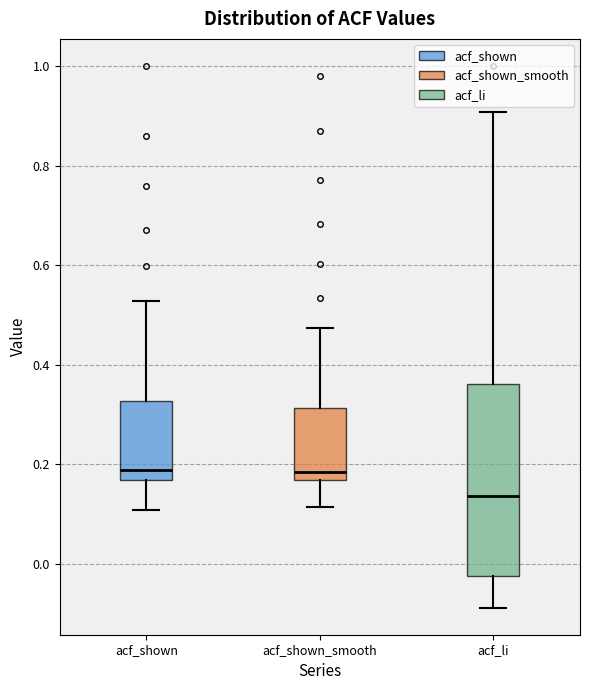

Comparing the boxes themselves (not the whiskers), which one is the tallest?

acf_li